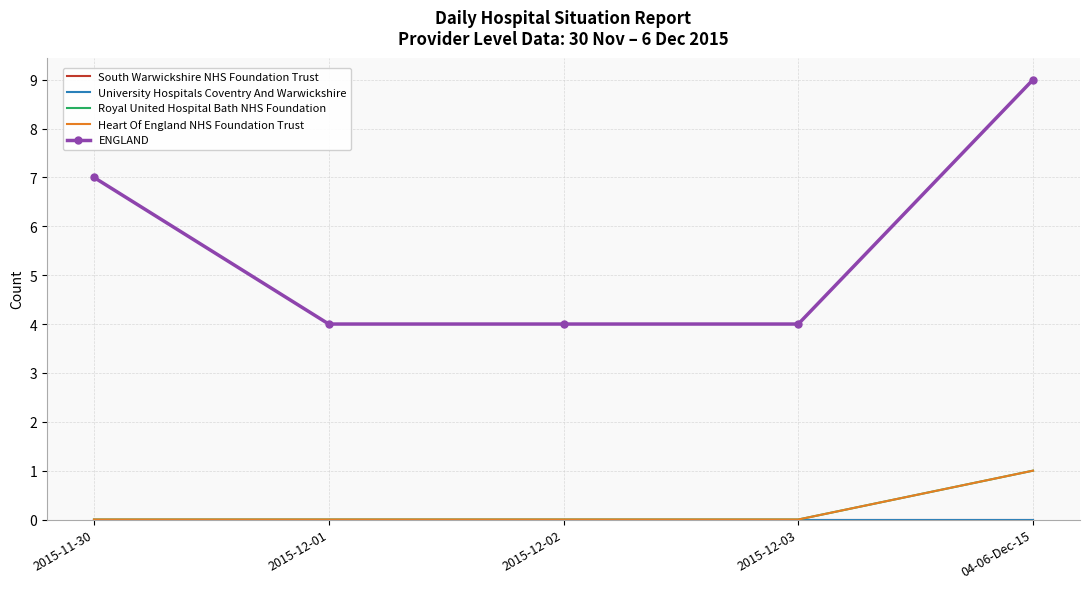

What are all the series names shown in the legend?

South Warwickshire NHS Foundation Trust, University Hospitals Coventry And Warwickshire, Royal United Hospital Bath NHS Foundation, Heart Of England NHS Foundation Trust, ENGLAND